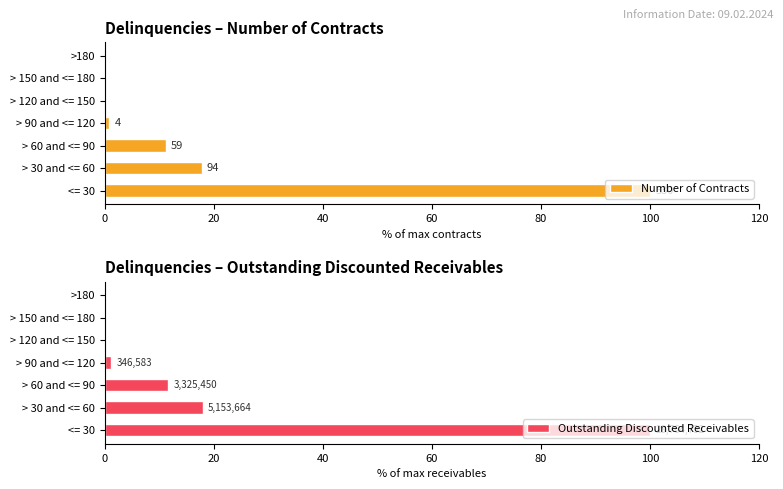

Between > 90 and <= 120 and > 120 and <= 150, which series saw the biggest shift?

Outstanding Discounted Receivables